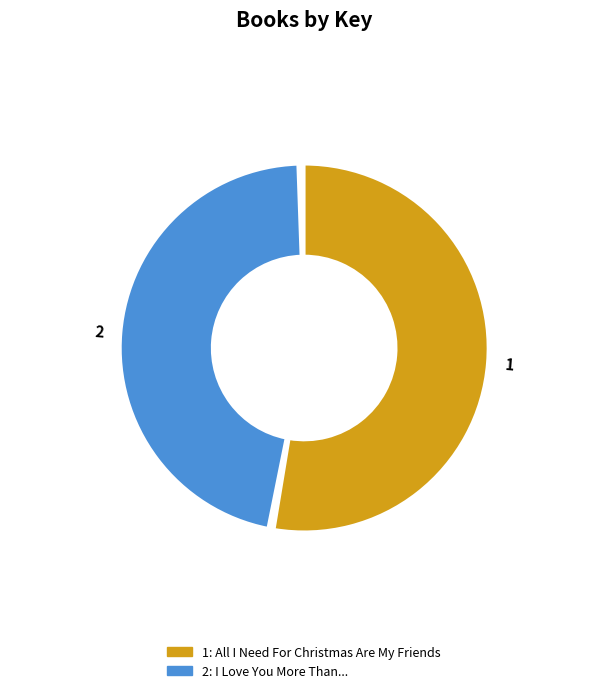

Is it true that 1 is 53% of the pie?

True